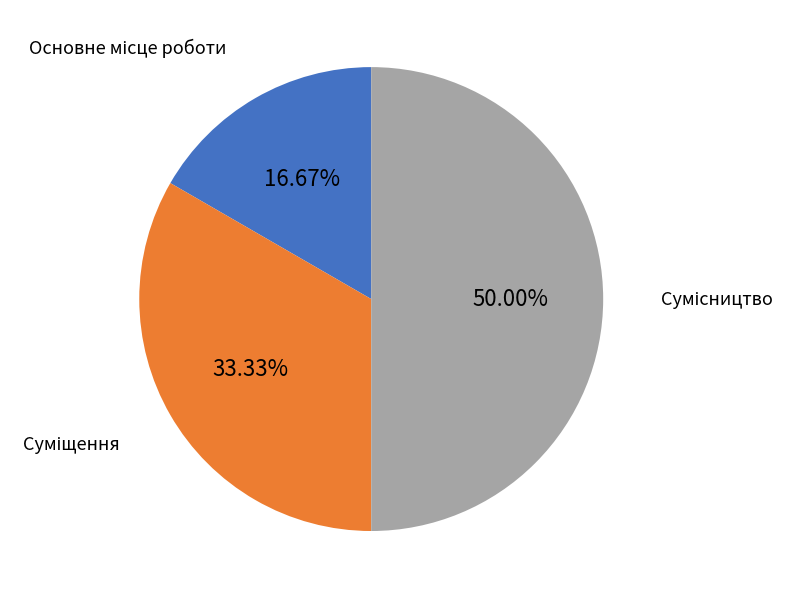

Is the sum of Суміщення and Сумісництво greater than half?

Yes